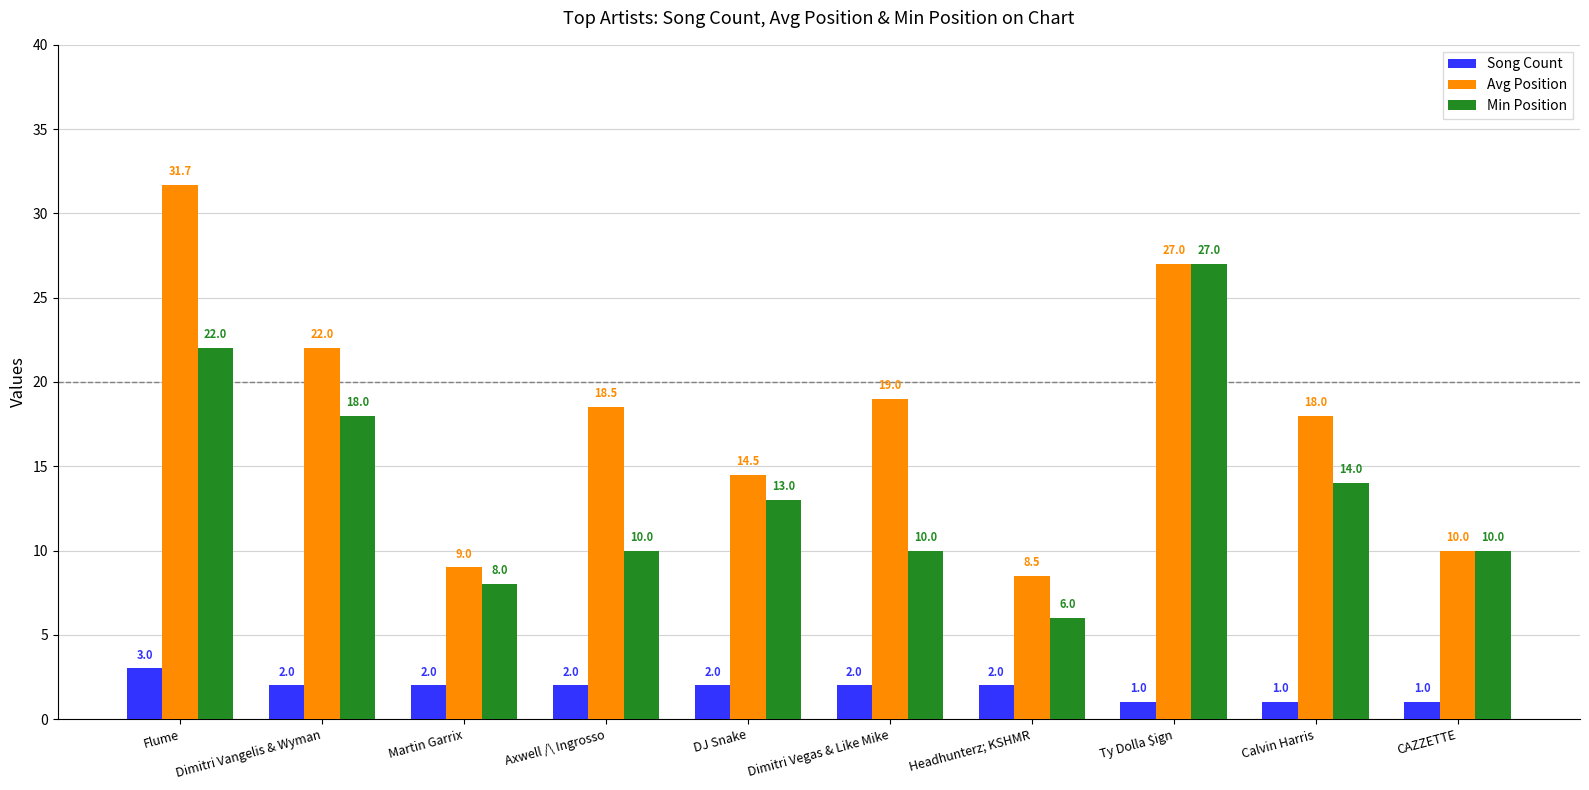

Which series has the widest spread of values?

Avg Position